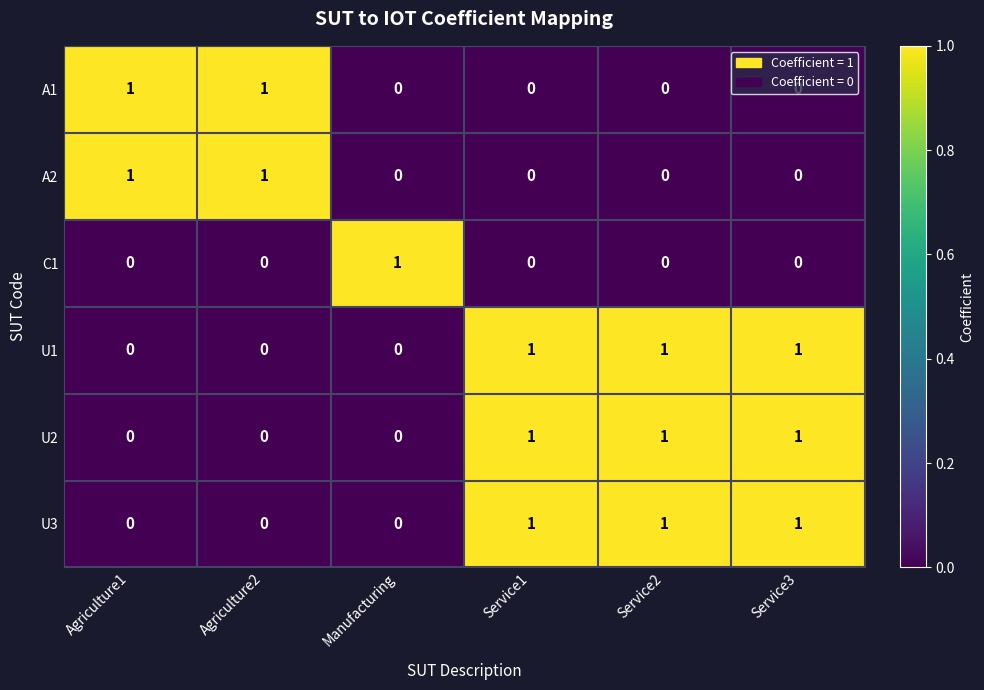

True or false: U1 has a value of 1 at Service2.

True